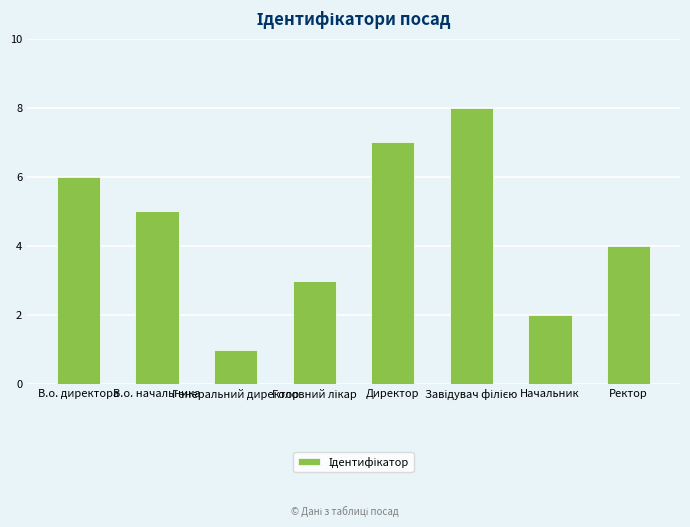

What is the maximum value shown in the chart?

8